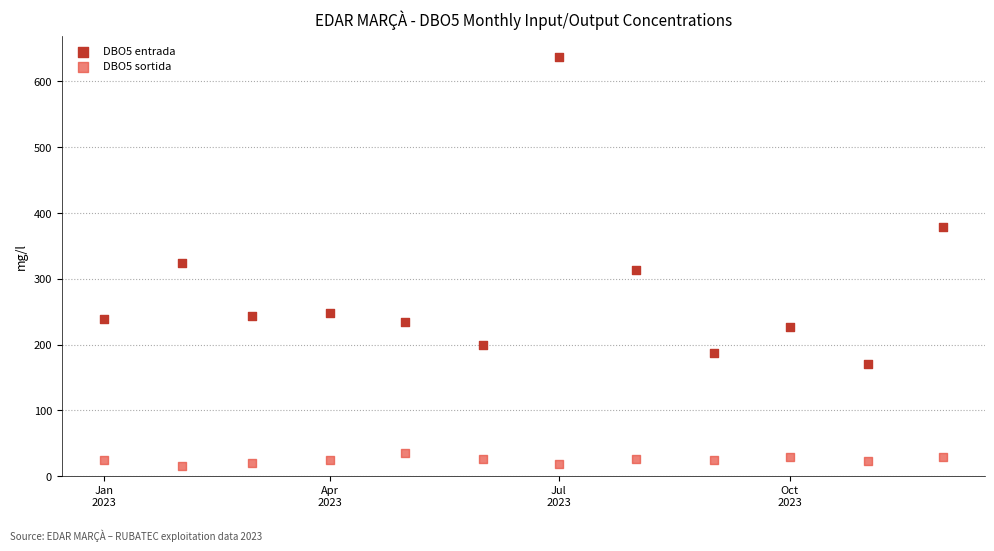

Which series contains the lowest Y value?

DBO5 sortida